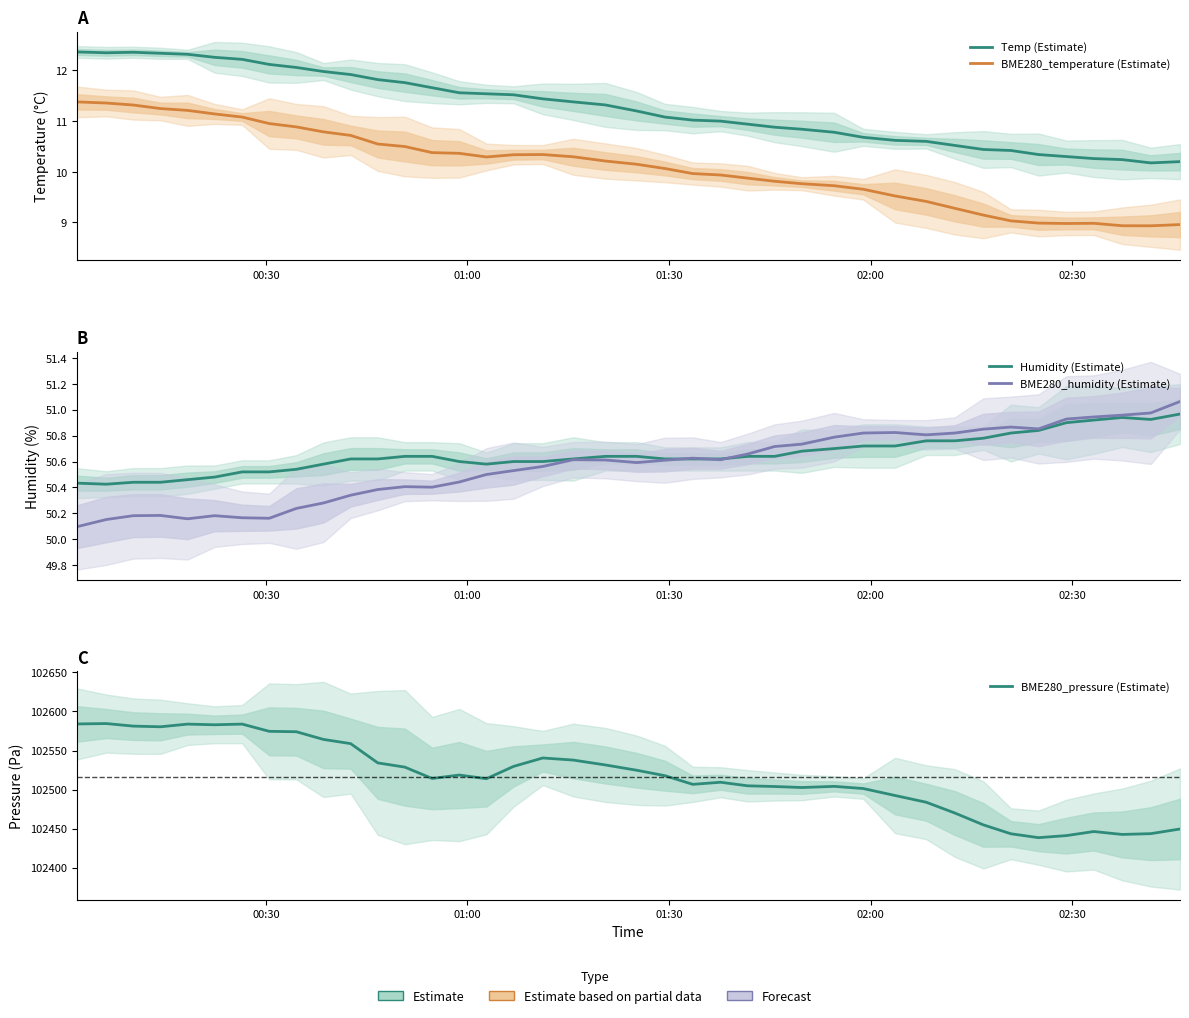

True or false: BME280_temperature (Estimate) and BME280_pressure (Estimate) cross at least once.

False